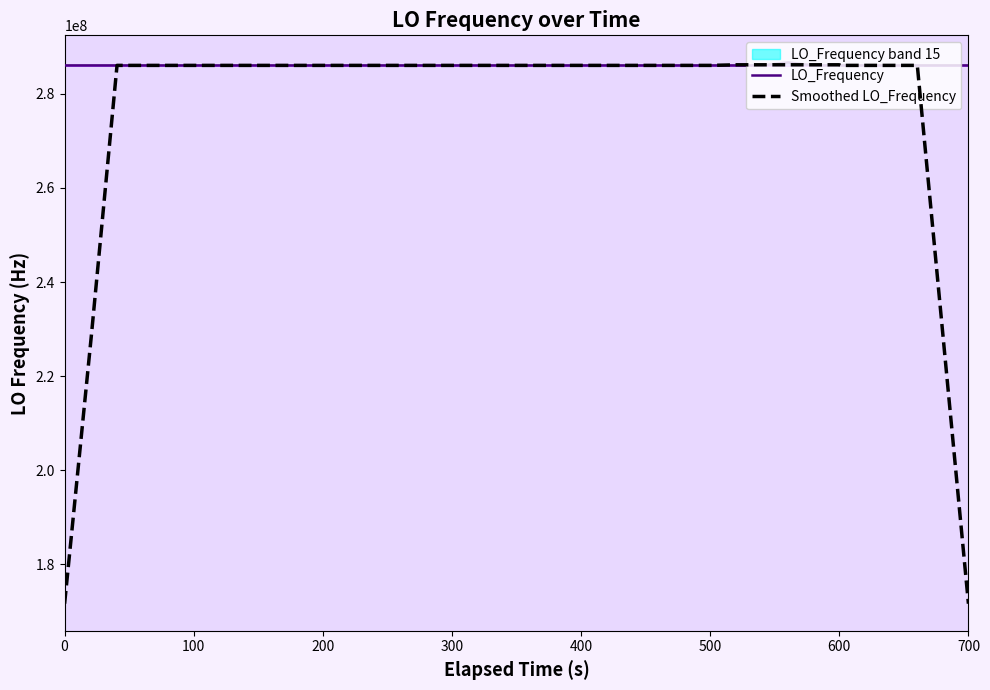

At which category does Smoothed LO_Frequency reach its first local peak?

400